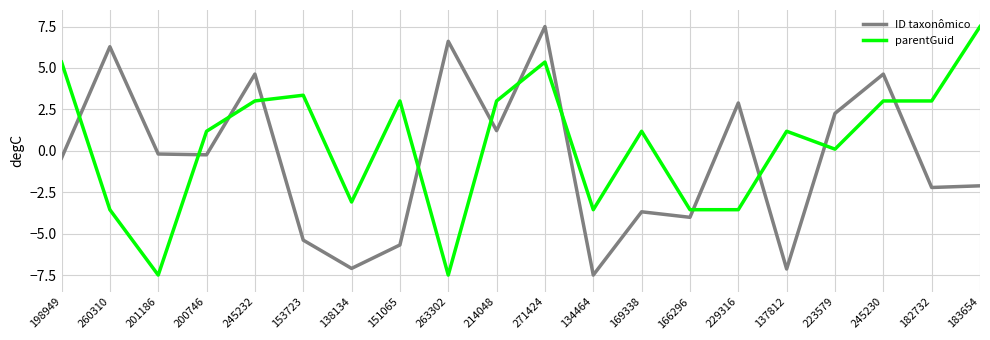

Where do parentGuid and ID taxonômico first cross each other?

198949 and 260310